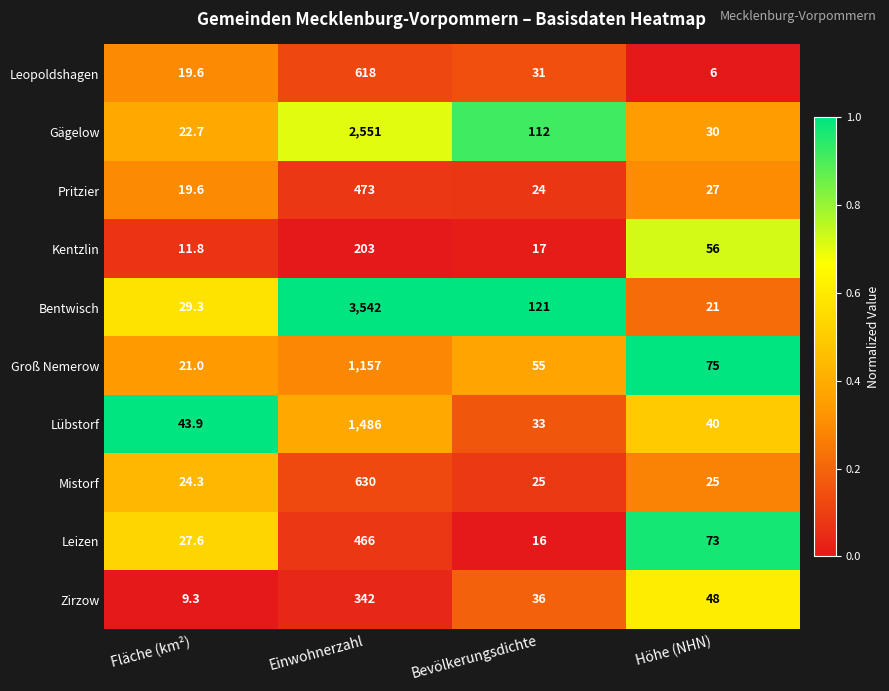

What is the average value of the Bentwisch series?

928.3